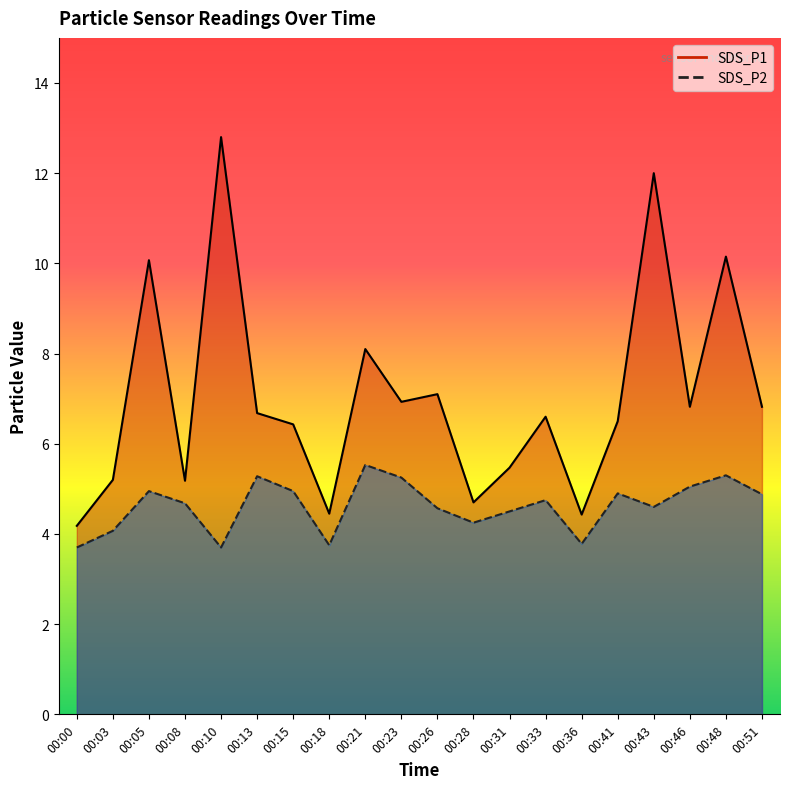

What is the difference between the second highest and minimum values in the SDS_P2 series?

1.6